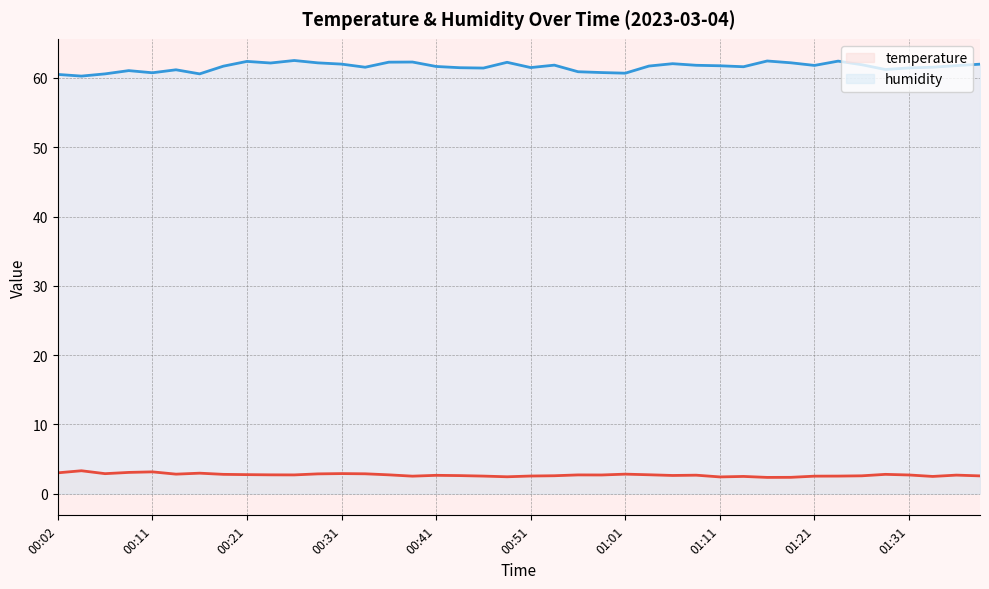

At which label is temperature (line) closest to 2?

30